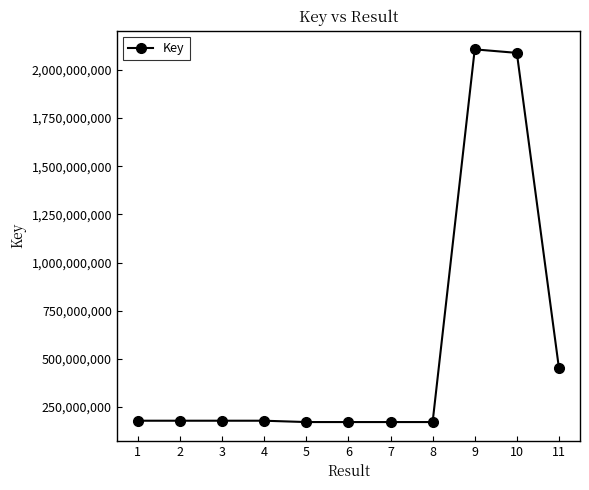

What is the smallest value displayed?

172409559